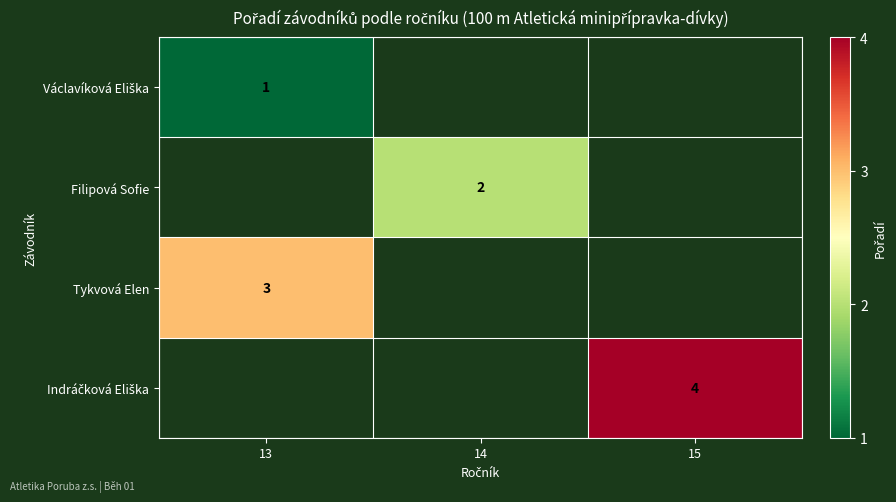

How many values in Tykvová Elen are above zero?

1